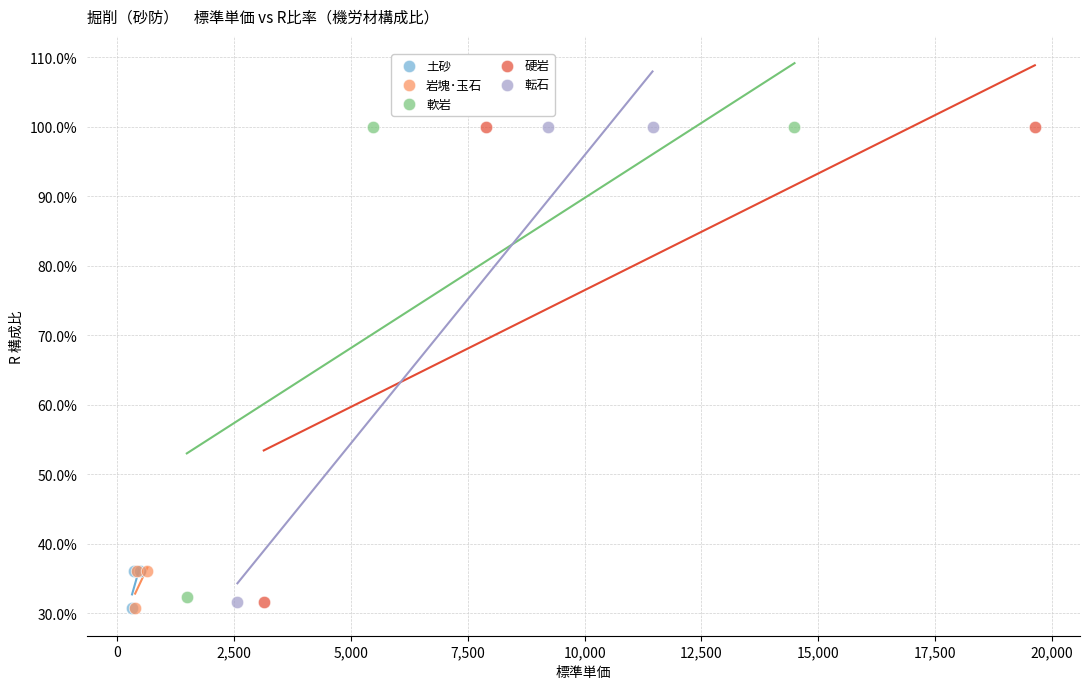

Which series has the largest Y range (max minus min)?

硬岩